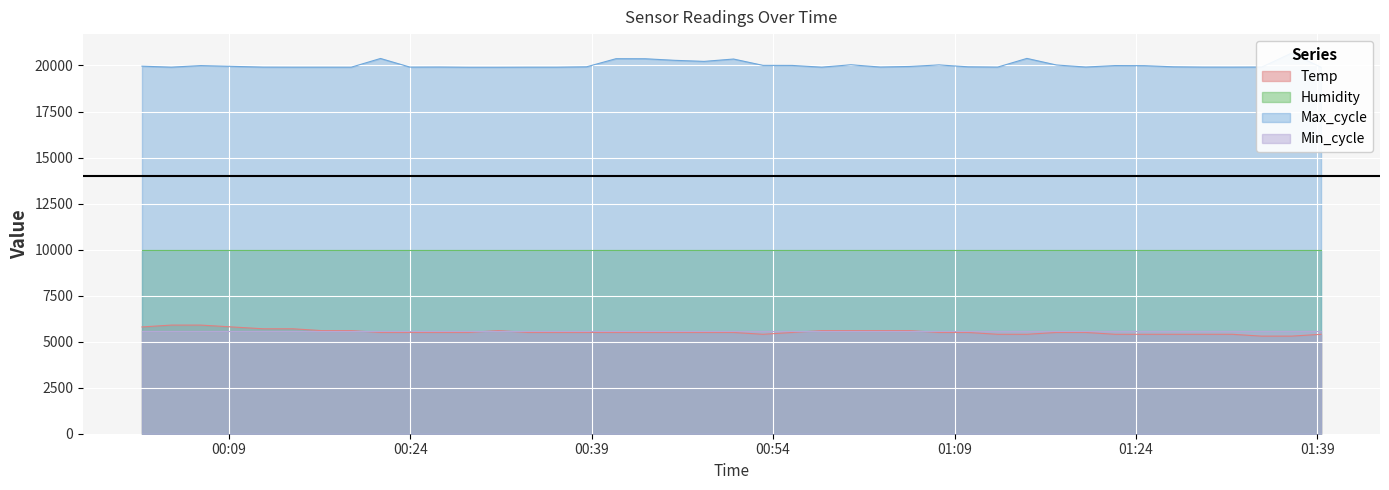

True or false: Max_cycle and Temp intersect in this chart.

False